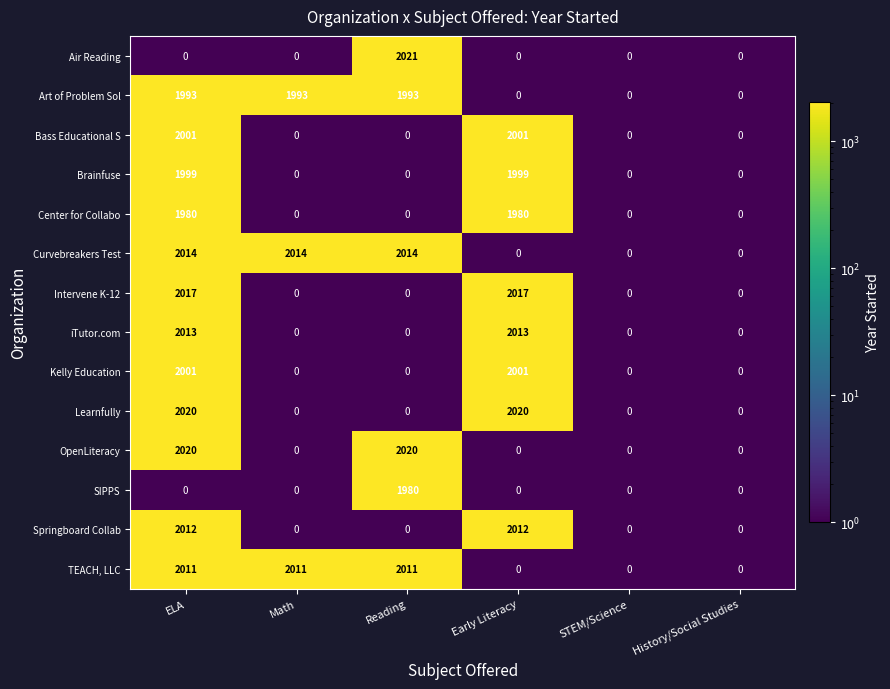

Between Early Literacy and STEM/Science, which series saw the biggest shift?

Learnfully